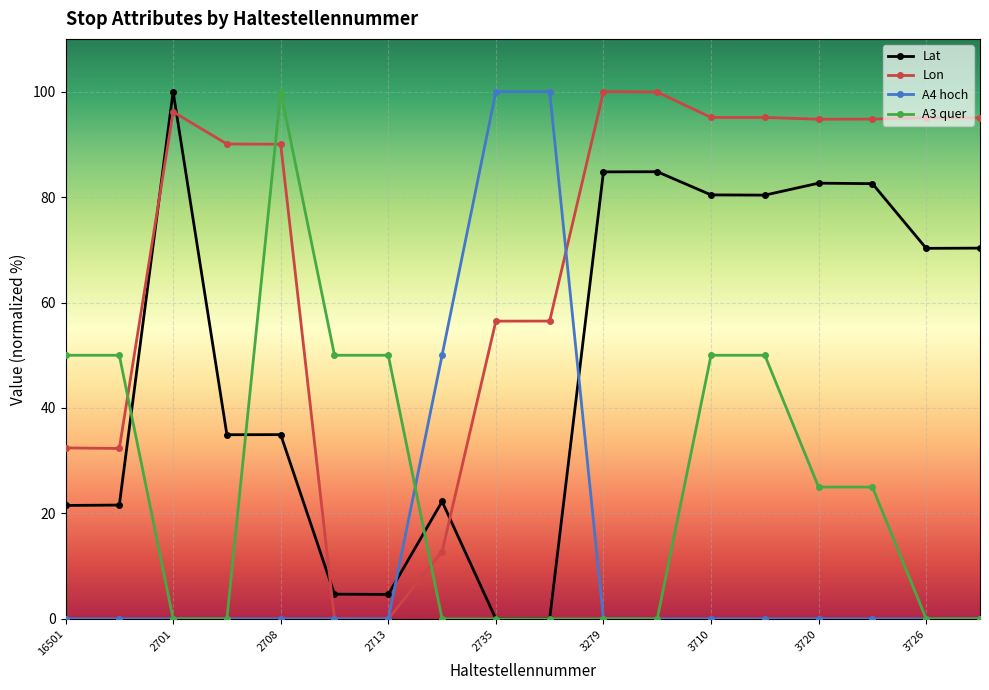

Which series has the largest total across all categories?

Lon